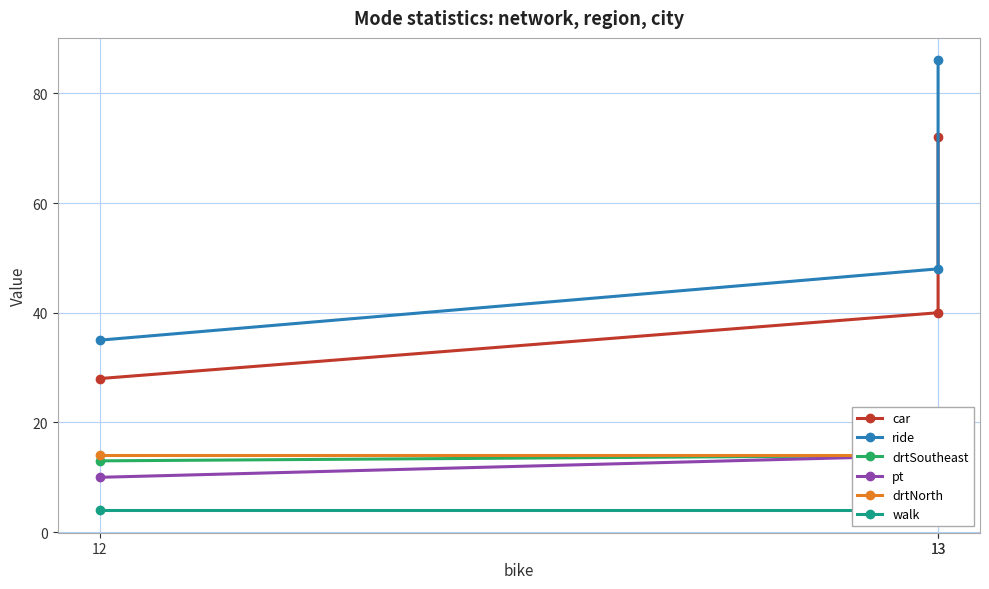

What is the difference between the second highest and minimum values in the car series?

12